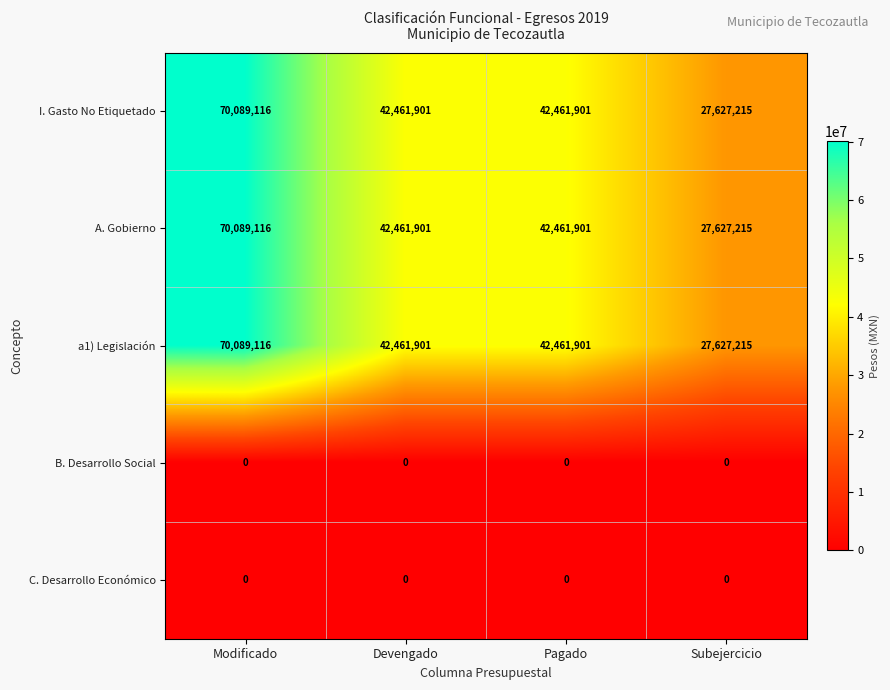

What is the minimum value for a1) Legislación?

27627215